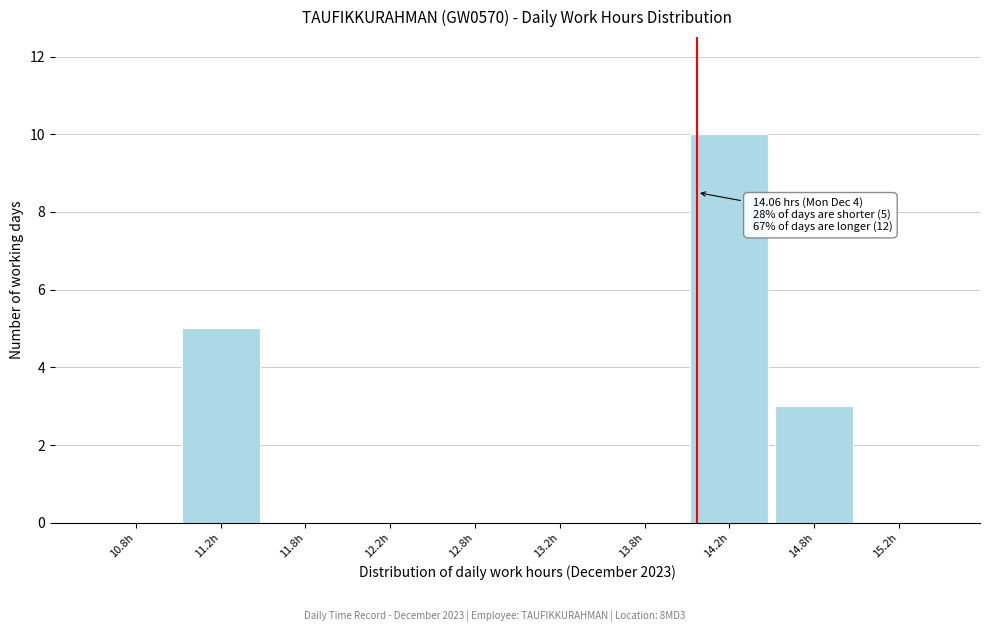

Which range on the x-axis has the tallest bar?

14.0 to 14.5